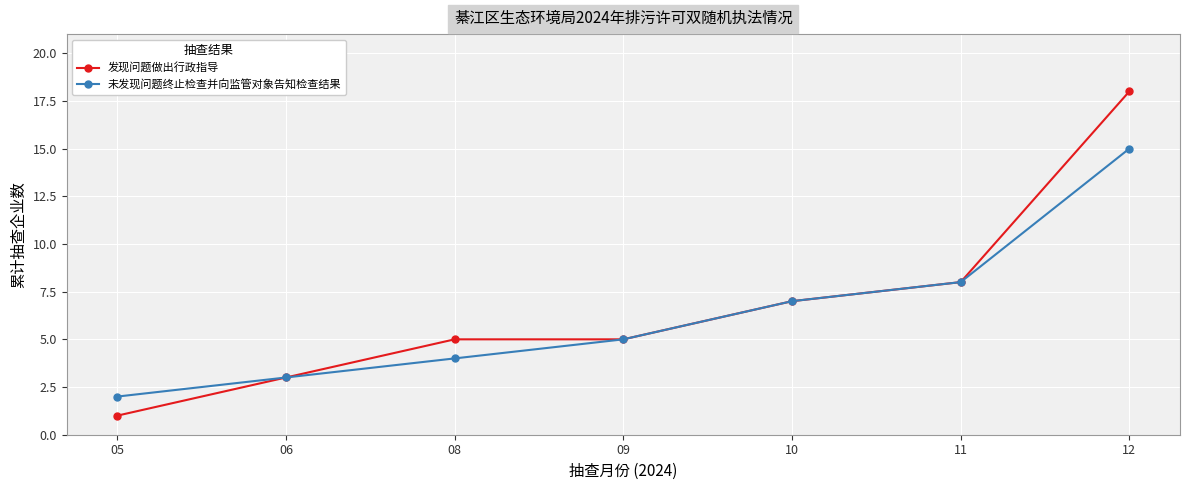

What is the average value of the 发现问题做出行政指导 series?

7